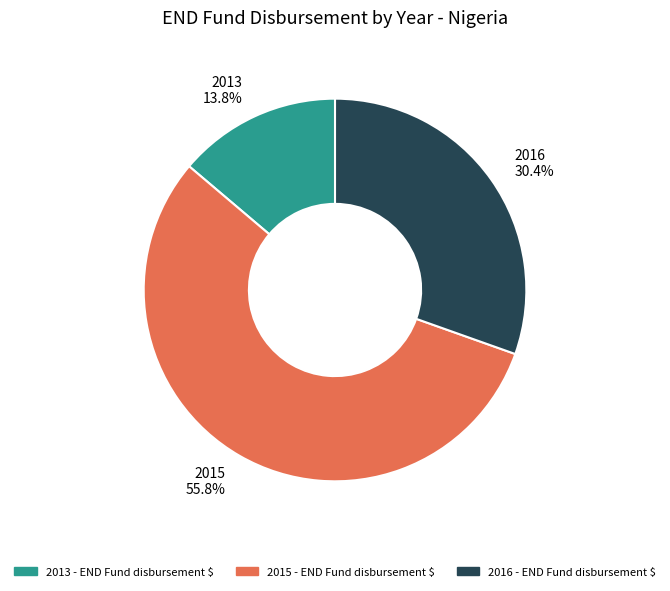

To the nearest percent, what portion does 2015 represent?

56%